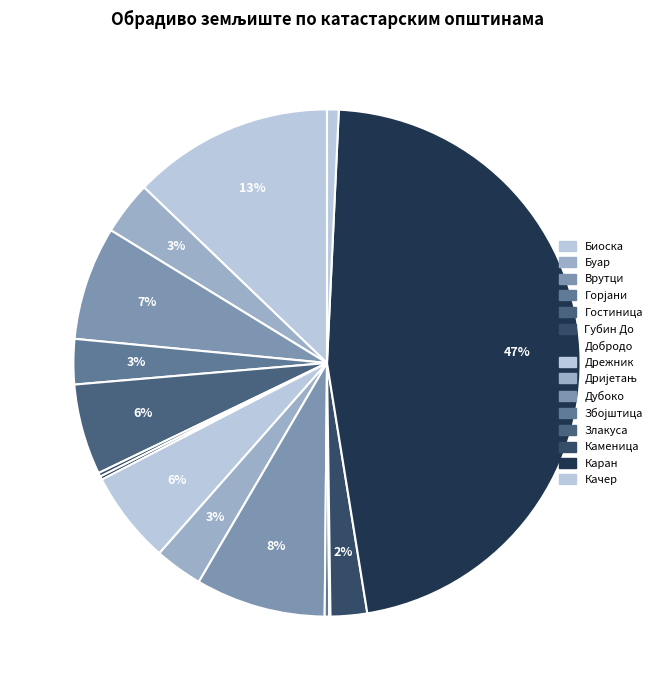

True or false: Гостиница accounts for 6% of the total.

True